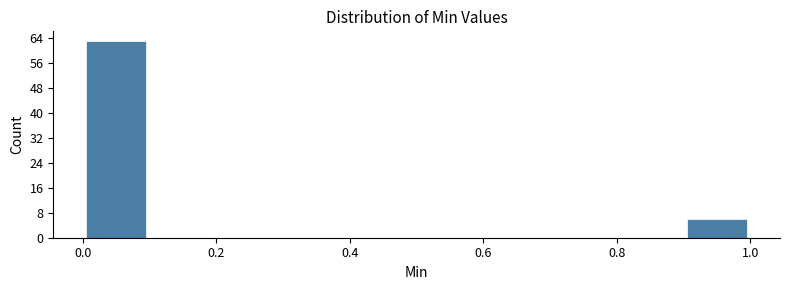

Reading left to right, list every bar in this chart as the range it spans on the x-axis followed by its height. The values are not printed on the chart, so give them approximately, as read against the axis.

0.0 to 0.1: 63
0.1 to 0.2: 0
0.2 to 0.3: 0
0.3 to 0.4: 0
0.4 to 0.5: 0
0.5 to 0.6: 0
0.6 to 0.7: 0
0.7 to 0.8: 0
0.8 to 0.9: 0
0.9 to 1.0: 6